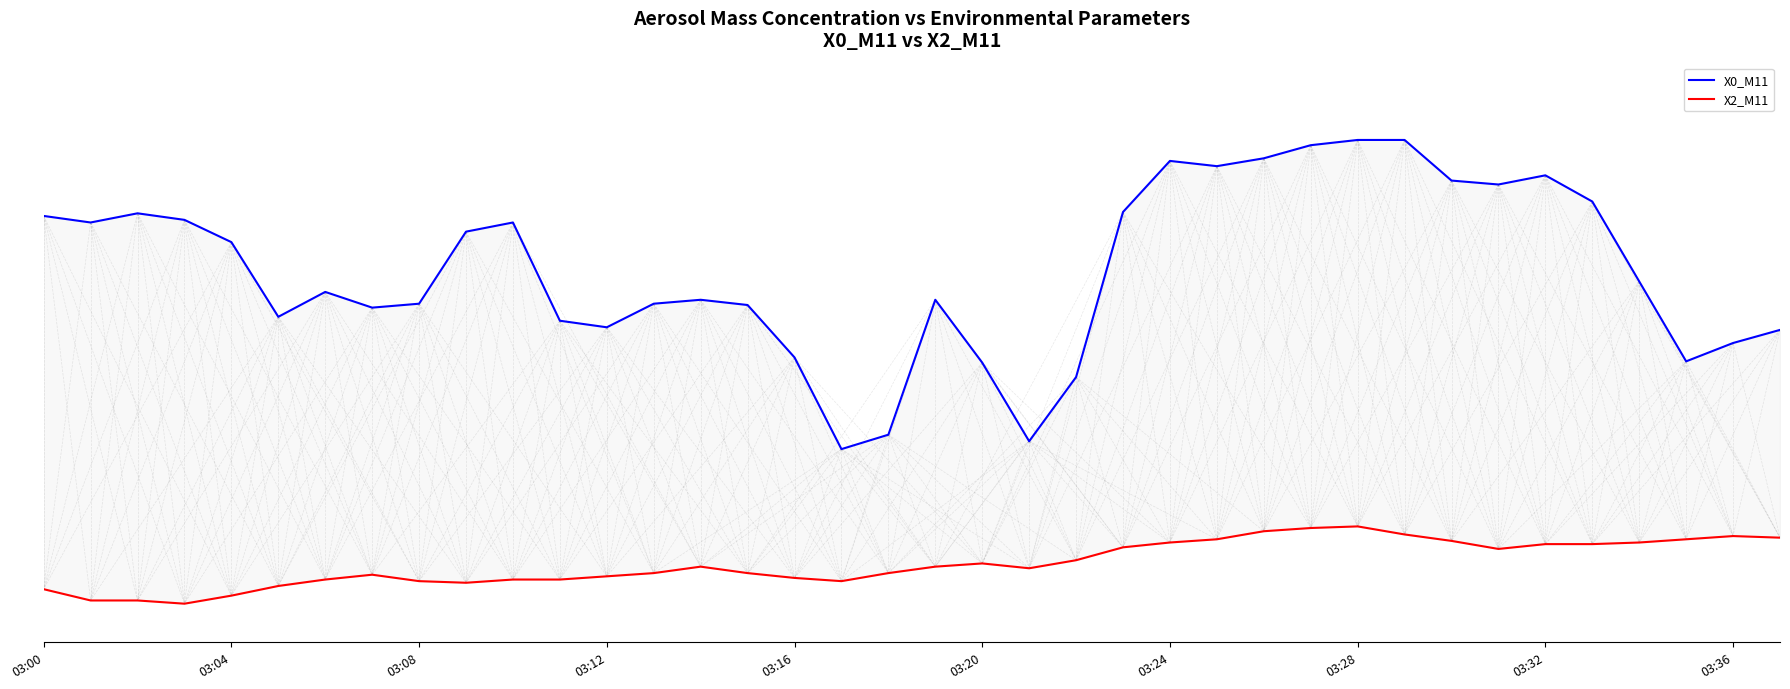

How many lines are shown in the chart?

2